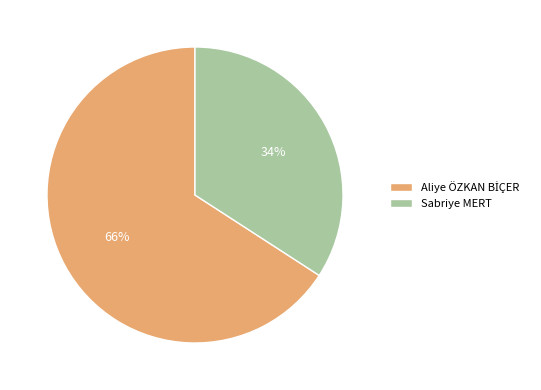

Which slice is the smallest?

Sabriye MERT